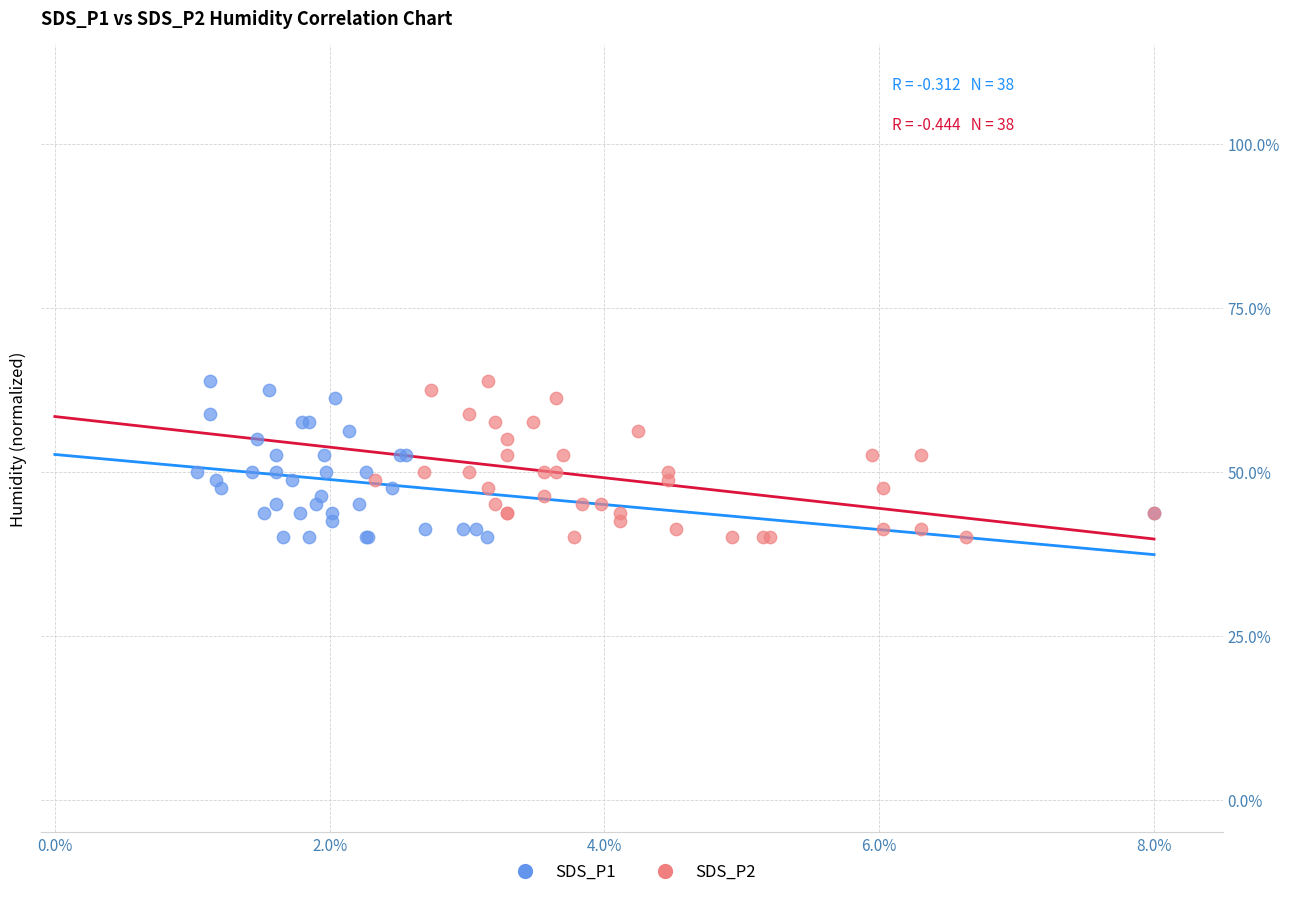

What are all the series names shown in the legend?

SDS_P1, SDS_P2